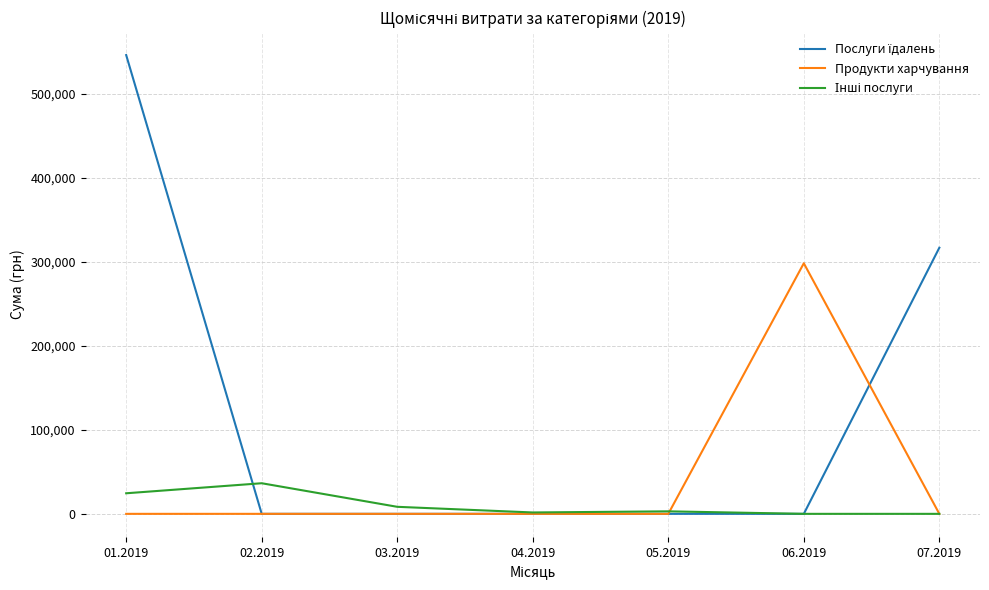

The value of Продукти харчування at 03.2019 is 0.0. True or false?

True